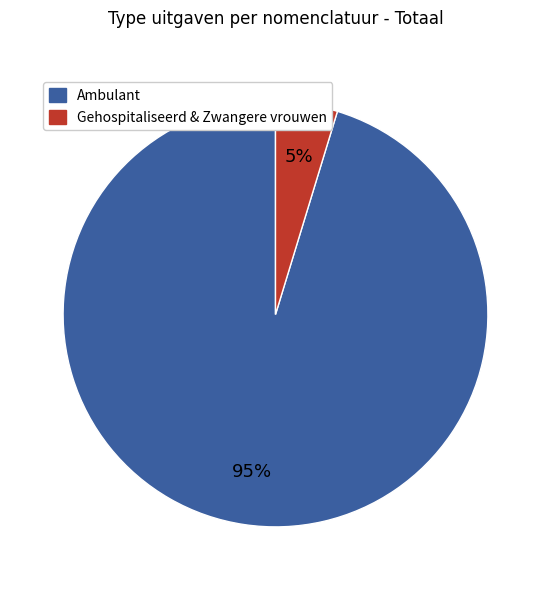

Is there a majority slice in this chart?

Yes